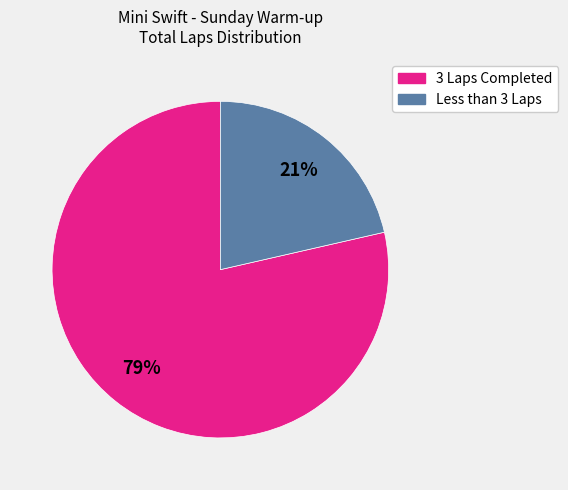

Is there any slice that represents more than half of the pie?

Yes